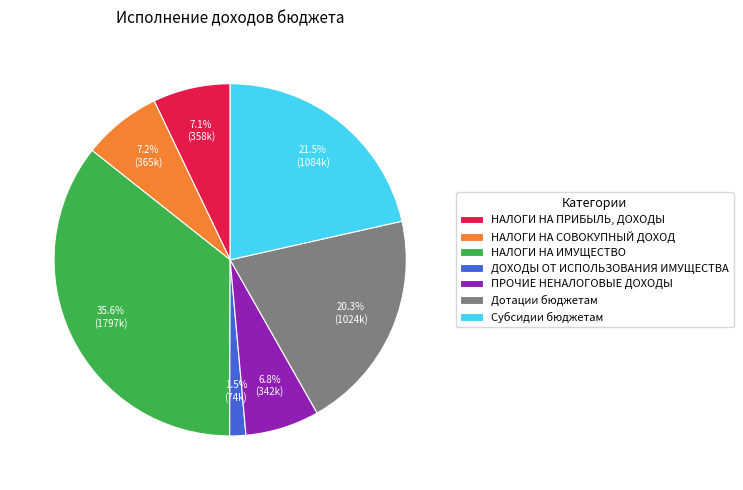

What is the ratio of the value at ПРОЧИЕ НЕНАЛОГОВЫЕ ДОХОДЫ to the value at Субсидии бюджетам?

0.3